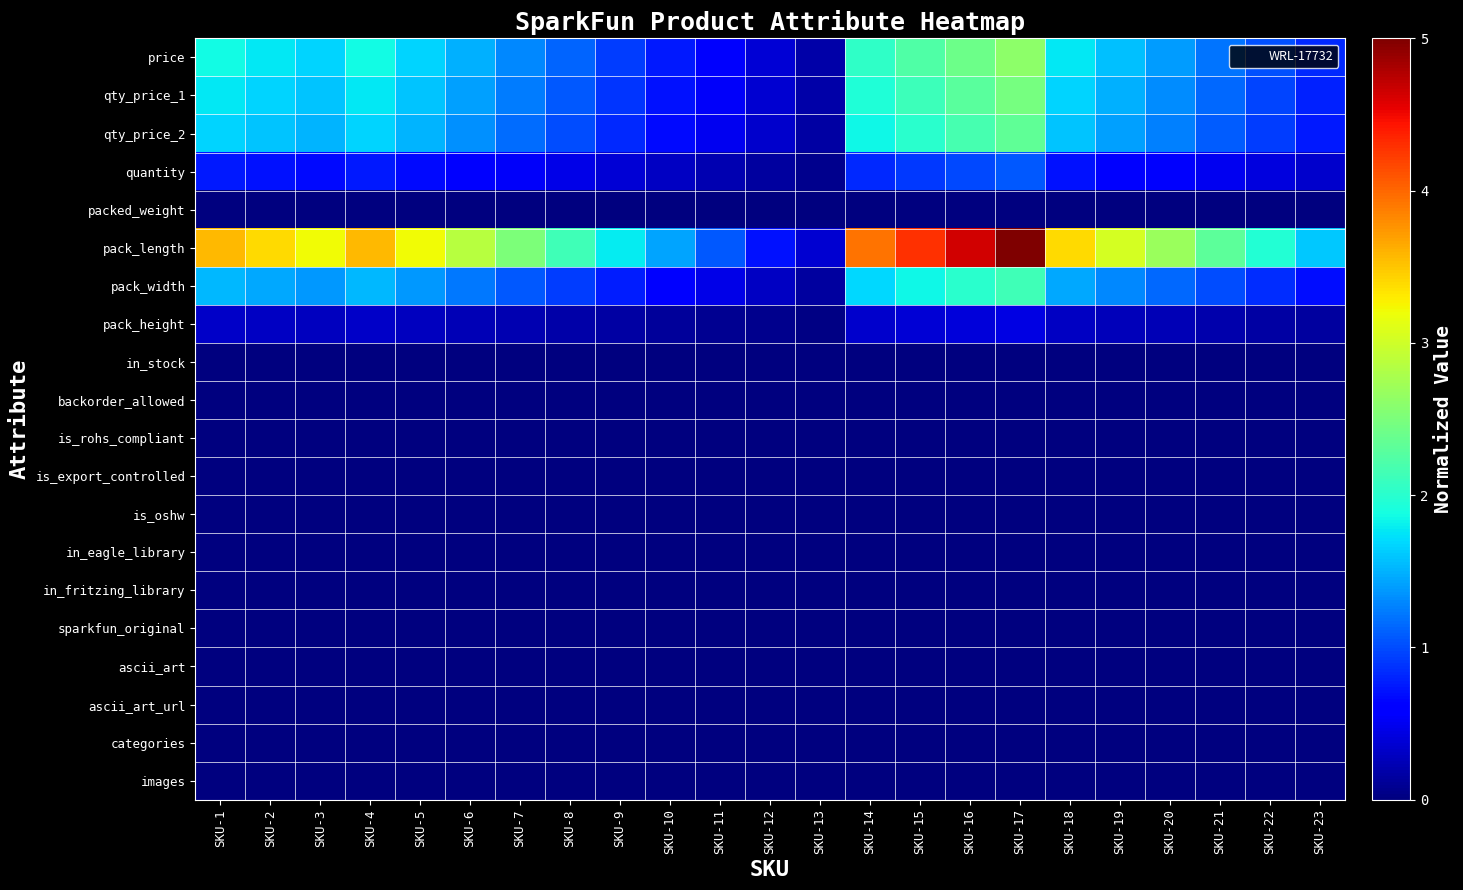

What is the difference between the highest and lowest values at SKU-9?

1.8